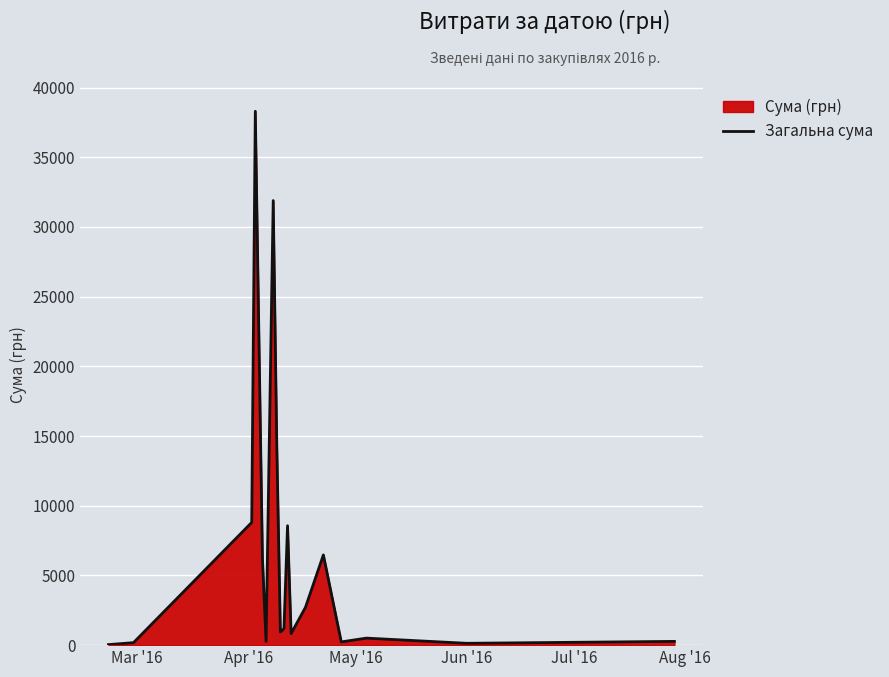

What is the difference between the maximum and minimum values?

38264.5